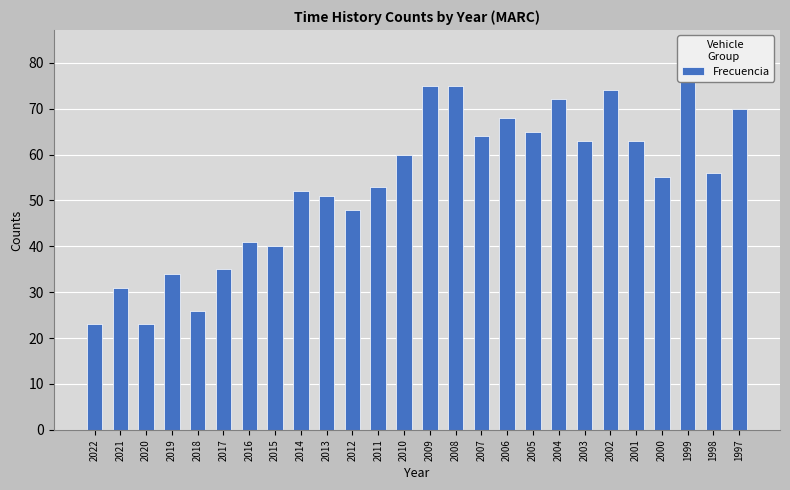

How many data points does each series have?

26